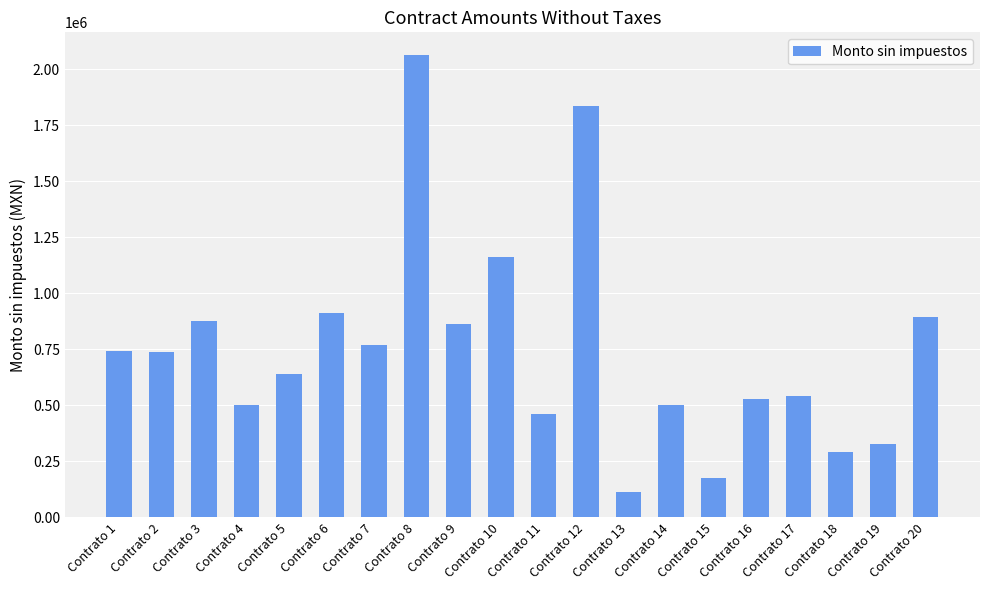

What is the ratio of the value at Contrato 17 to the value at Contrato 5?

0.8